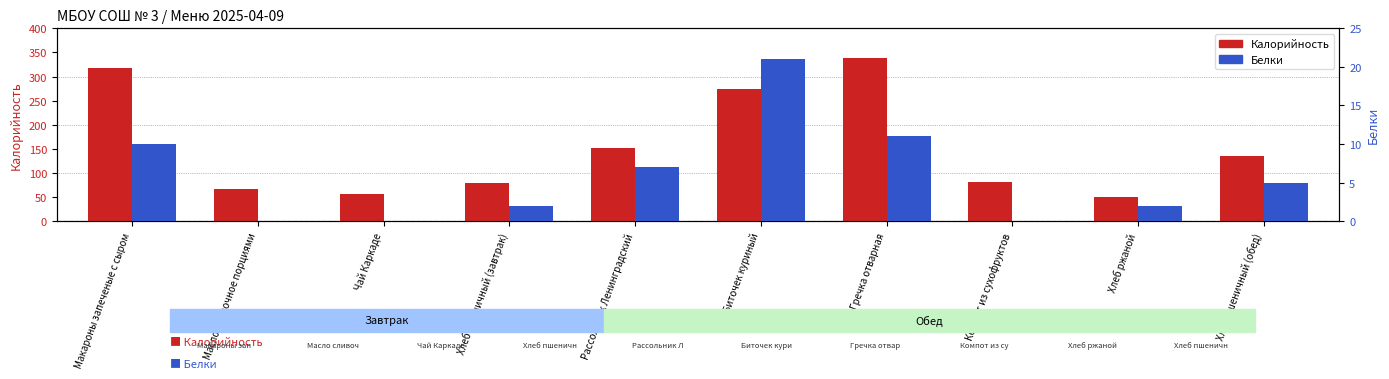

The Калорийность series shows 69 at Биточек куриный. True or false?

False